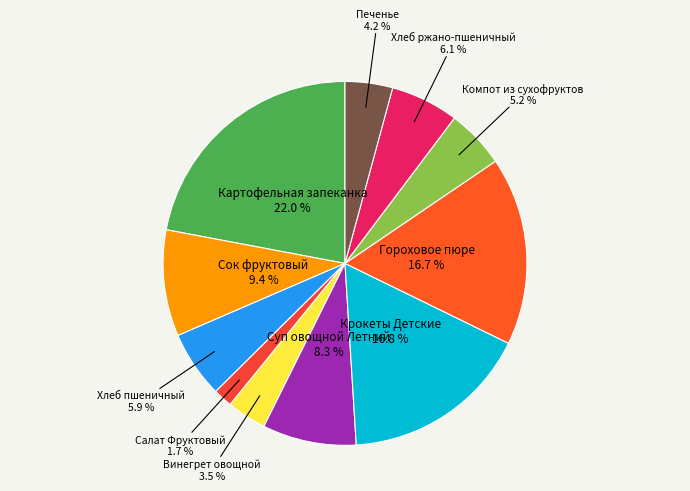

How many slices are in this pie chart?

11